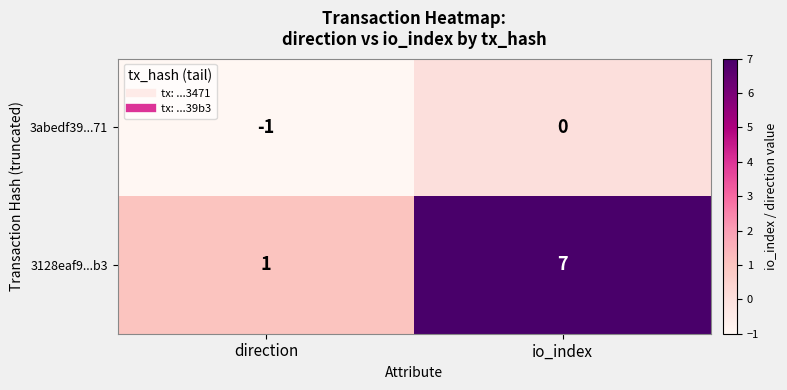

Is it true that 3128eaf9...b3 equals 0 at direction?

False